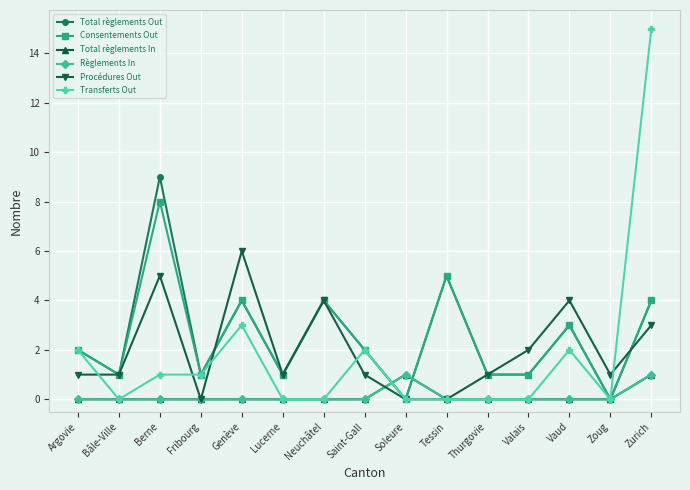

Is this an area chart (filled region under the line)?

No